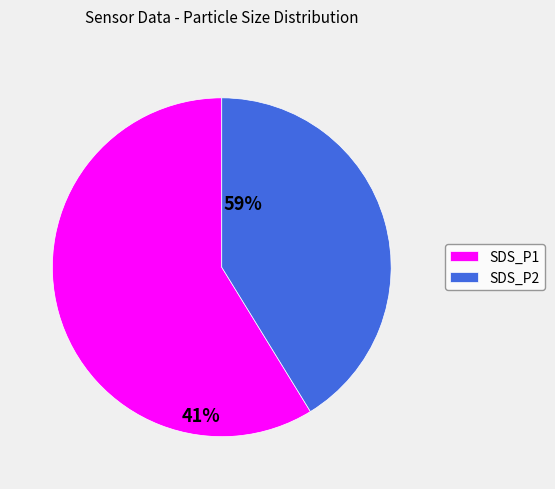

Approximately how many times larger is the value at SDS_P1 compared to SDS_P2?

1.4